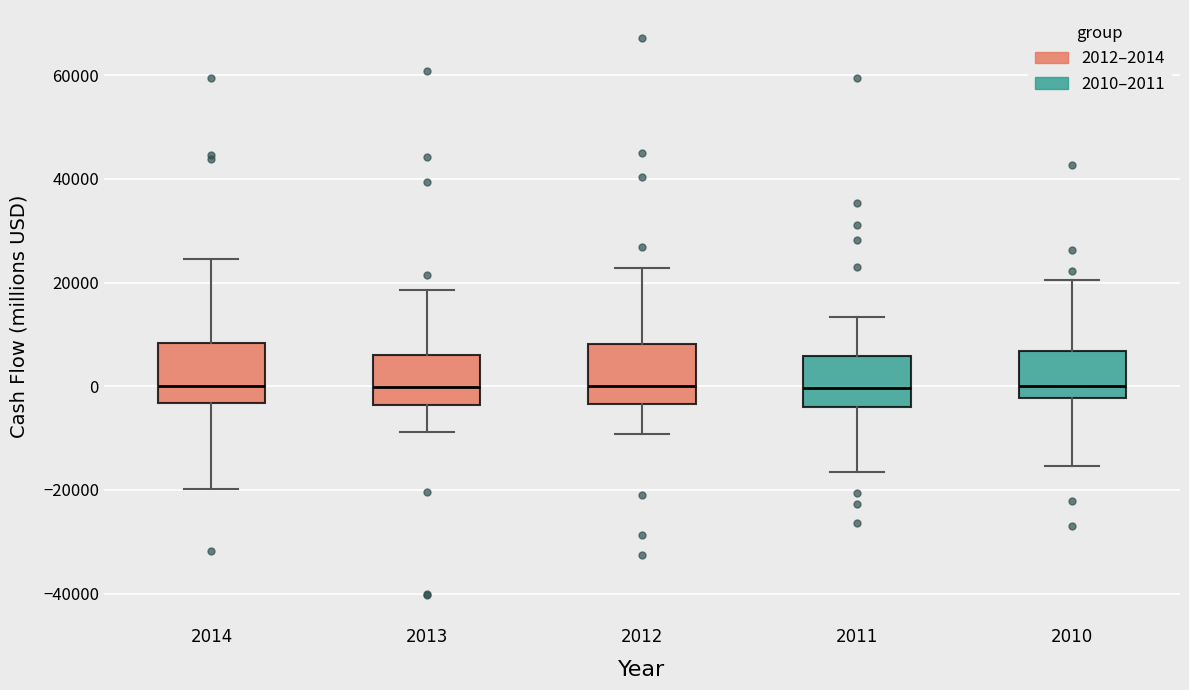

Reading left to right, read every box against the y-axis: the position of its median line, the range the box covers, and the ends of its whiskers. The values are not printed on the chart, so give them approximately, as read against the axis.

2014: median 0, box -4000 to 8000, whiskers -20000 to 24000
2013: median 0, box -4000 to 6000, whiskers -8000 to 18000
2012: median 0, box -4000 to 8000, whiskers -10000 to 22000
2011: median 0, box -4000 to 6000, whiskers -16000 to 14000
2010: median 0, box -2000 to 6000, whiskers -16000 to 20000